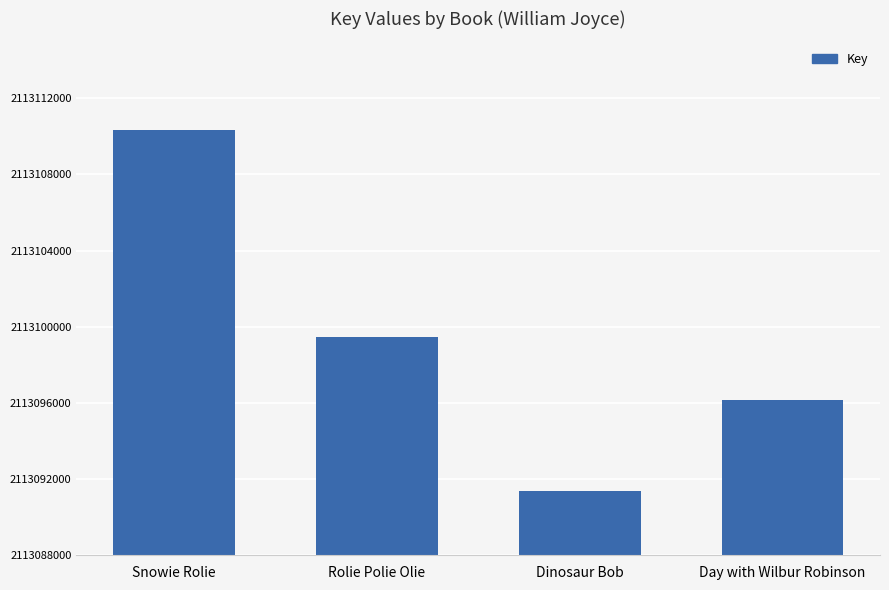

How many values are below 2113099438?

2